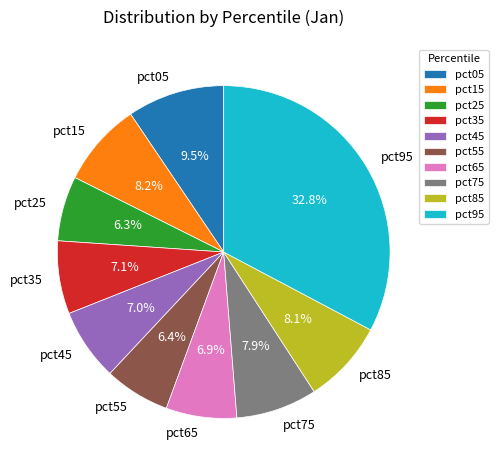

Is there a majority slice in this chart?

No